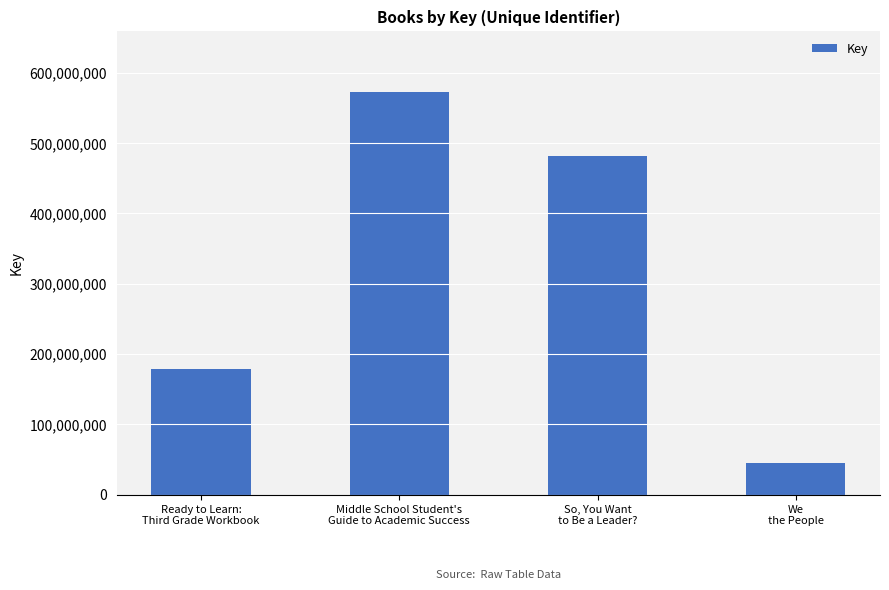

How many bars are there in total?

4